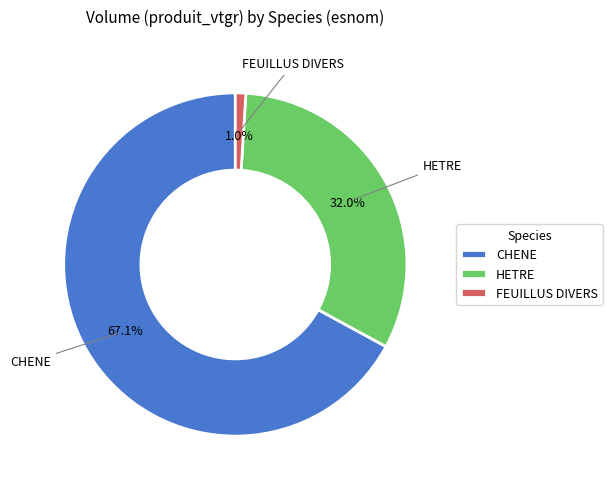

Approximately how many times larger is the value at HETRE compared to CHENE?

0.5